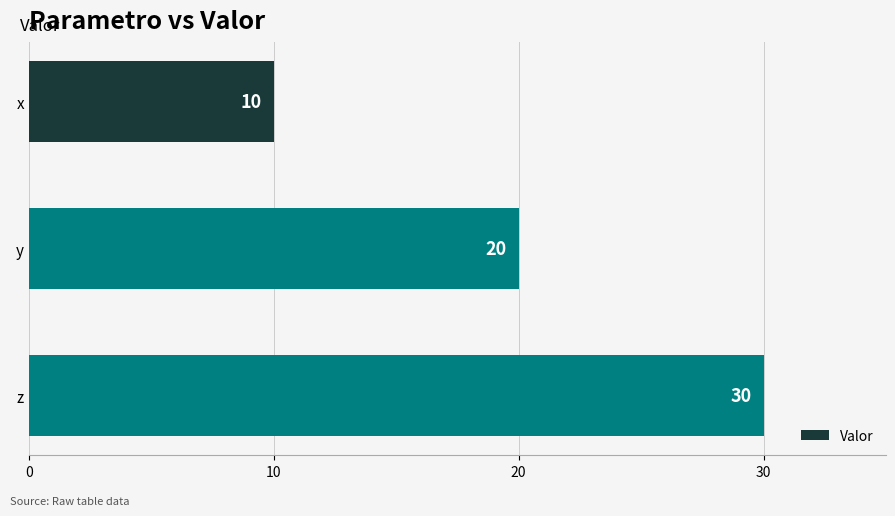

How many bars are there in total?

3